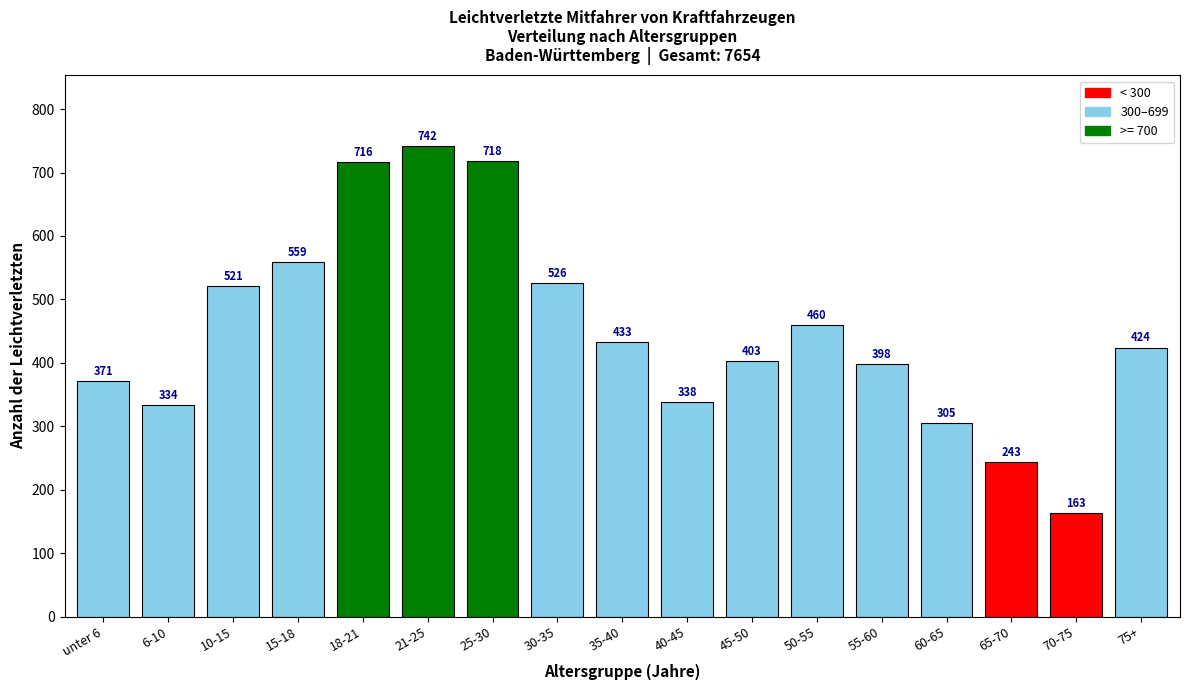

Reading left to right, transcribe all the data shown in this chart.

371	334	521	559	716	742	718	526	433	338	403	460	398	305	243	163	424